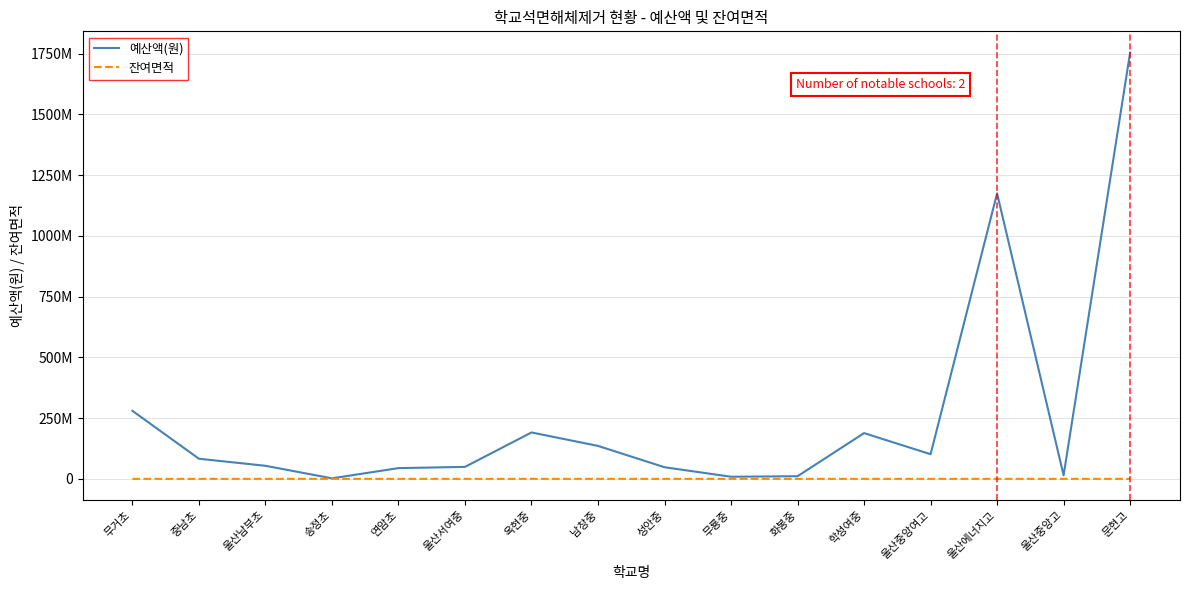

Reading left to right, extract all data points from this chart.

예산액(원): 무거초=279828000	중남초=82770000	울산남부초=53757000	송정초=2172000	연암초=44164000	울산서여중=49235000	옥현중=190889000	남창중=135584000	성안중=47784000	무룡중=8688000	화봉중=10860000	학성여중=188240000	울산중앙여고=101360000	울산에너지고=1174630000	울산중앙고=14480000	문현고=1753566000
잔여면적: 무거초=0	중남초=0	울산남부초=0	송정초=0	연암초=0	울산서여중=0	옥현중=0	남창중=0	성안중=0	무룡중=0	화봉중=0	학성여중=0	울산중앙여고=0	울산에너지고=10136	울산중앙고=0	문현고=0